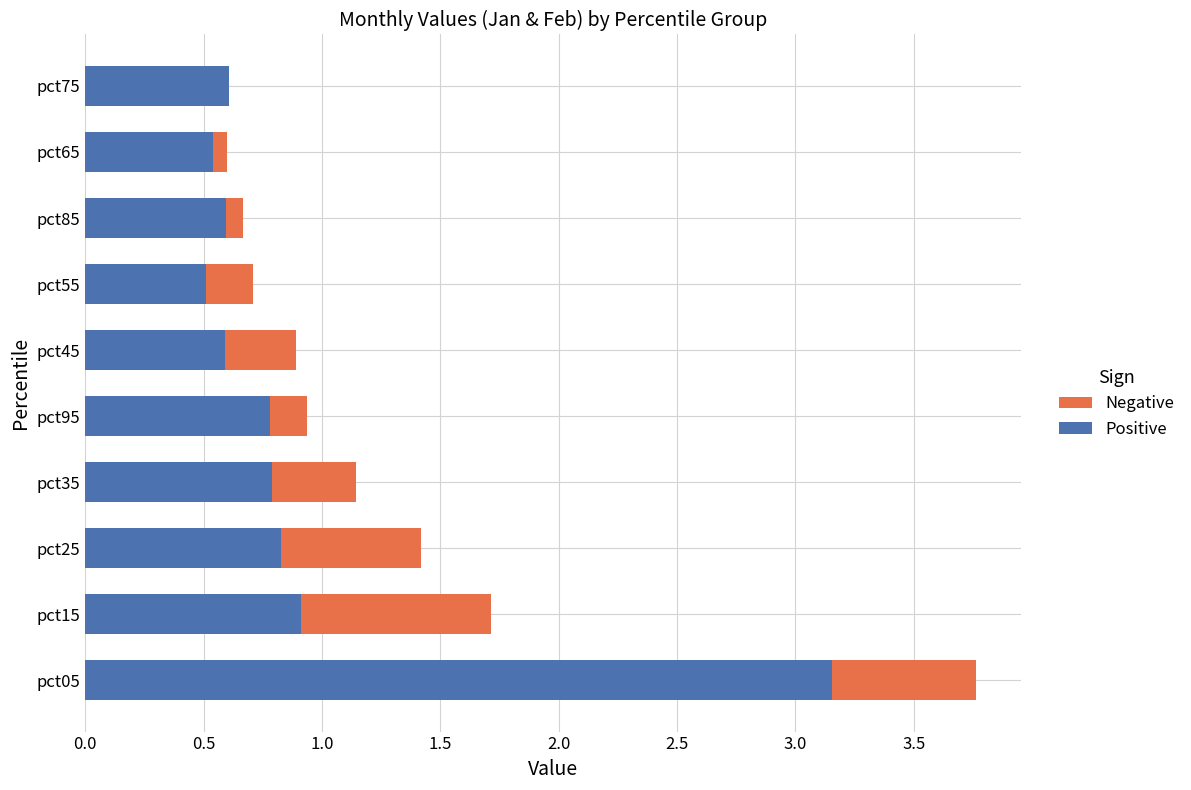

How many bars are there in total?

20